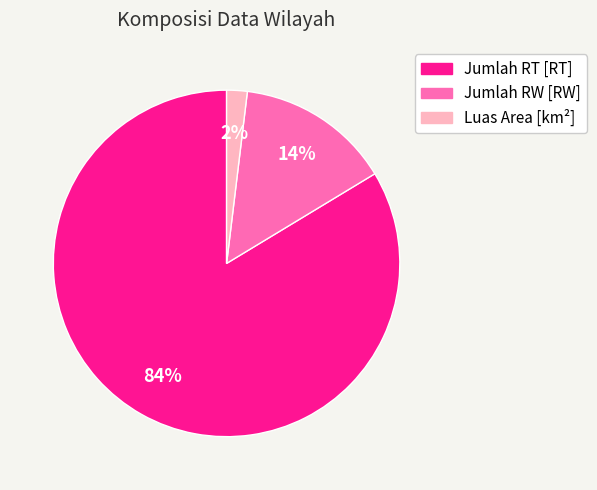

Do Luas Area [km²] and Jumlah RT [RT] together represent more than half of the pie?

Yes